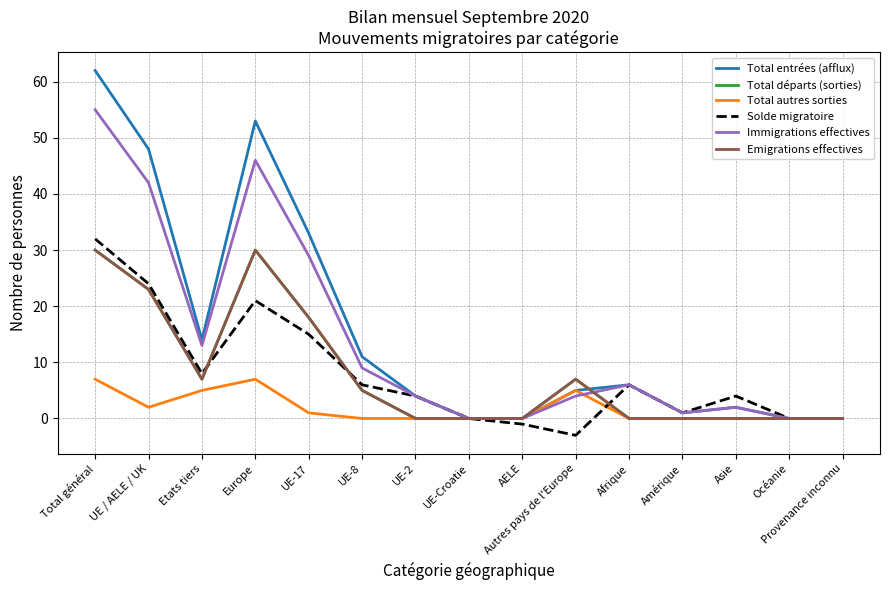

Does the chart have visible grid lines?

Yes